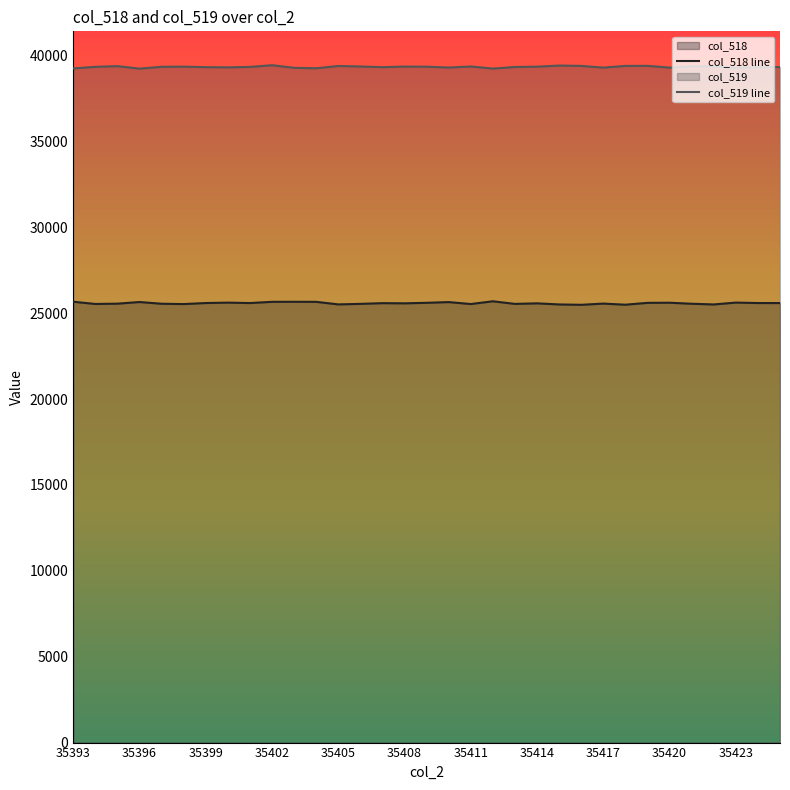

True or false: col_519 line has a value of 55073 at 35423.

False